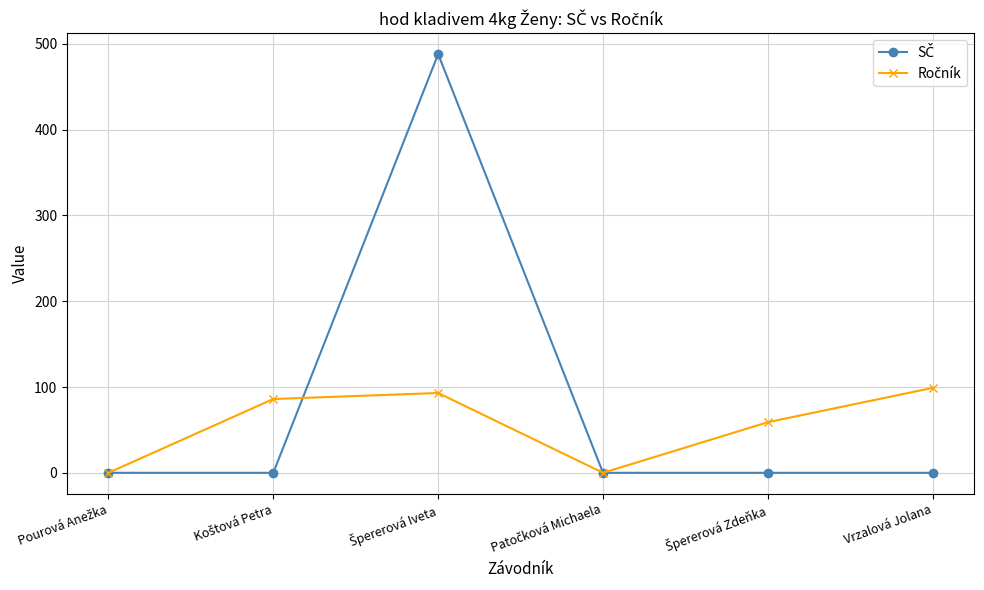

What is the greatest value displayed?

488